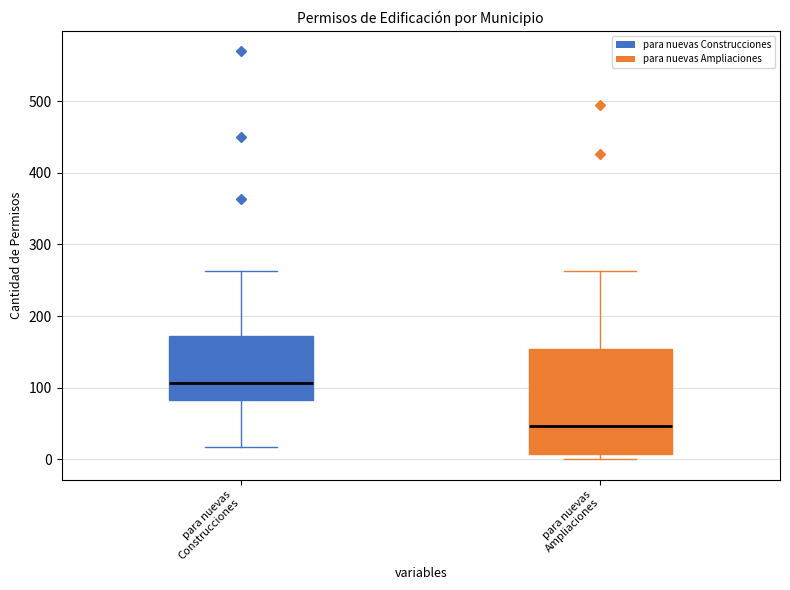

Which box's median line is the lowest?

para nuevas Ampliaciones